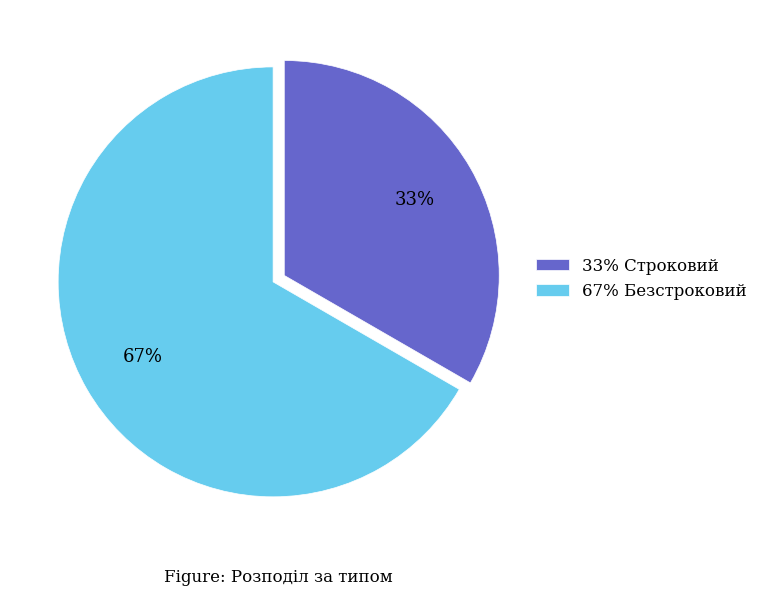

What percentage is the 67% Безстроковий slice, to the nearest percent?

67%